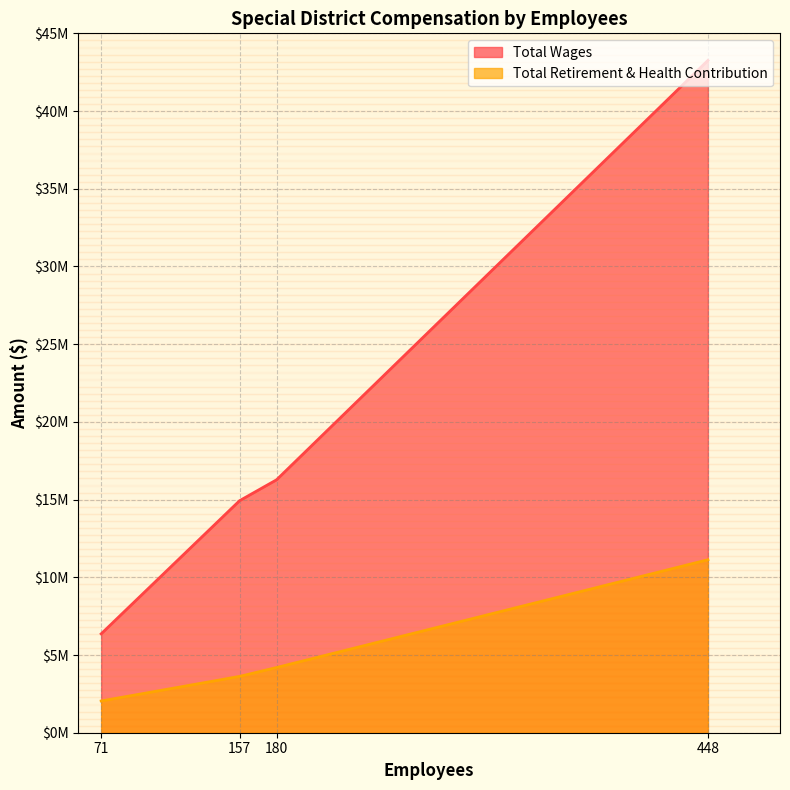

What is the sum of the Total Wages values at 180 and 157?

31203104